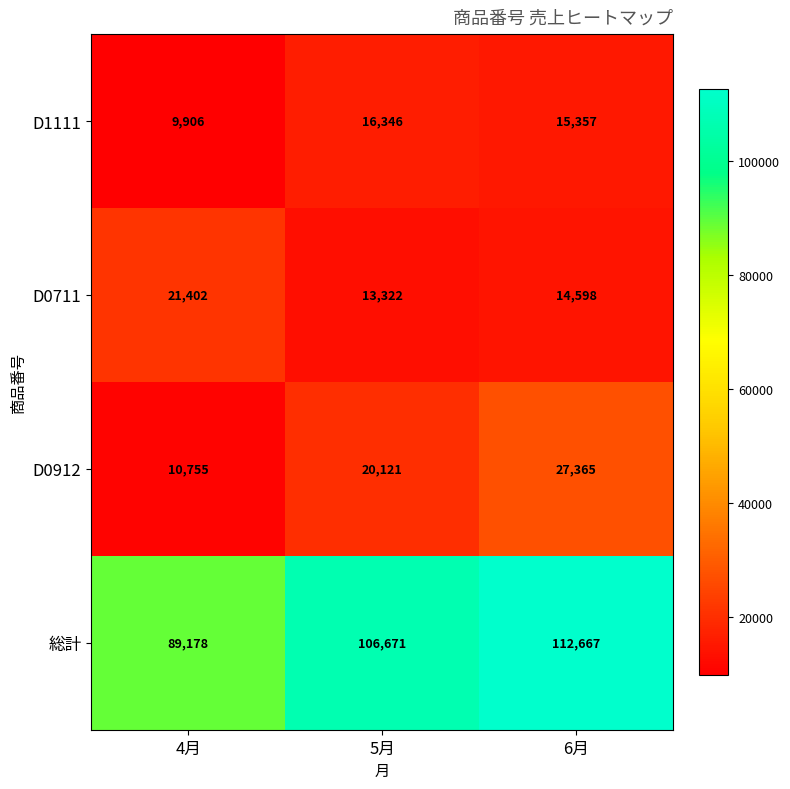

How many data points does each series have?

3